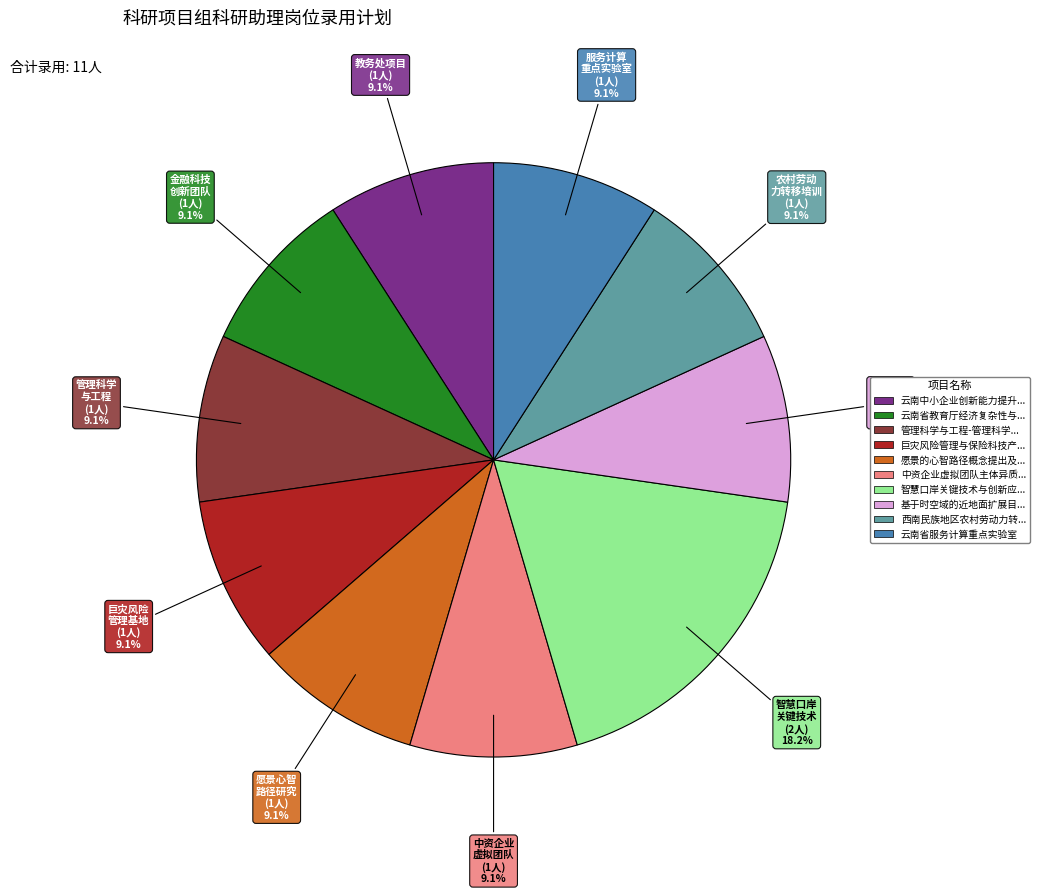

Is there any slice that represents more than half of the pie?

No